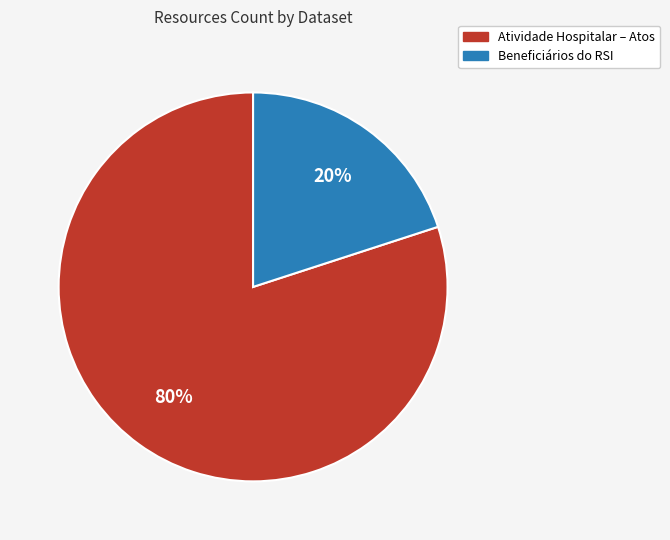

What is the largest slice in the pie chart?

Atividade Hospitalar – Atos